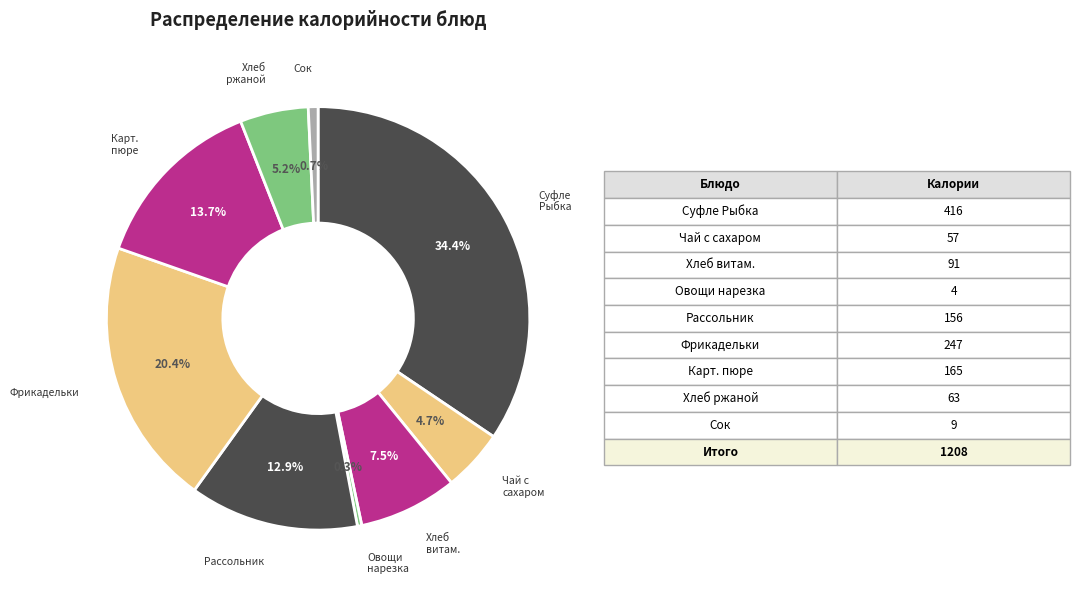

Does any single category account for the majority?

No